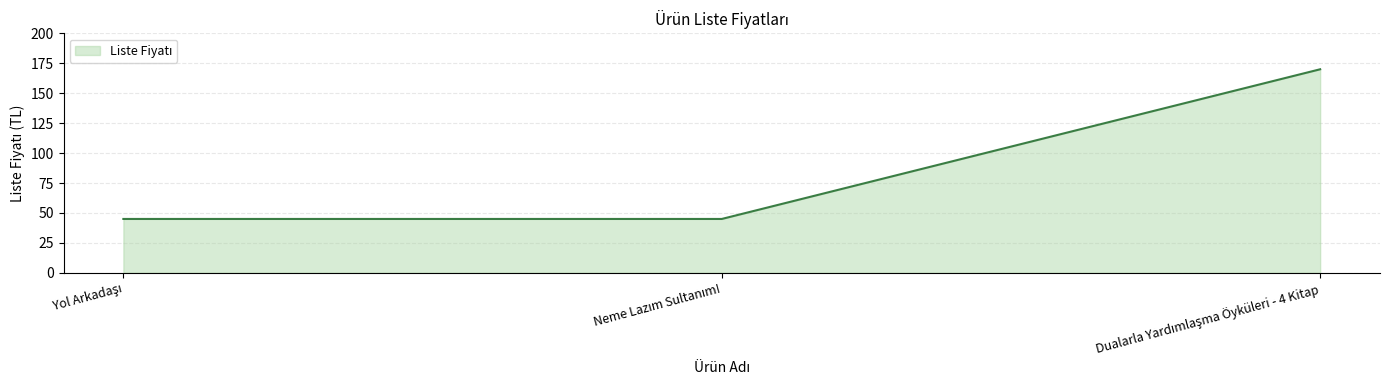

What is the difference between the maximum and minimum values?

125